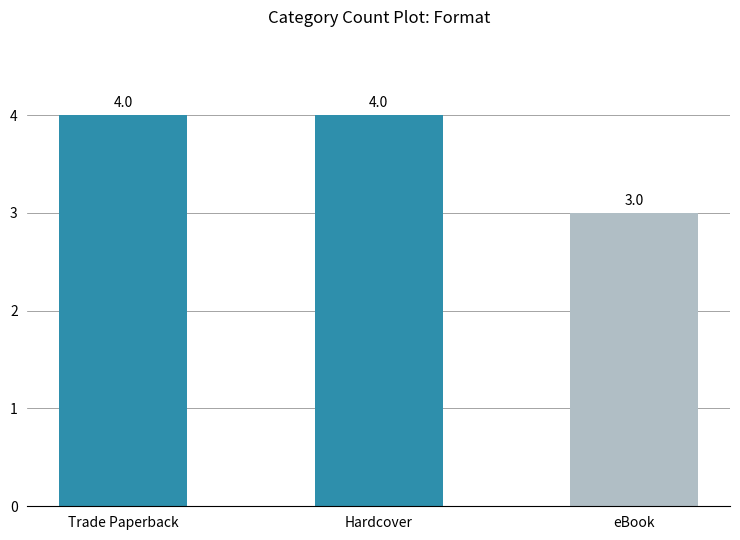

How many categories are shown in the chart?

3